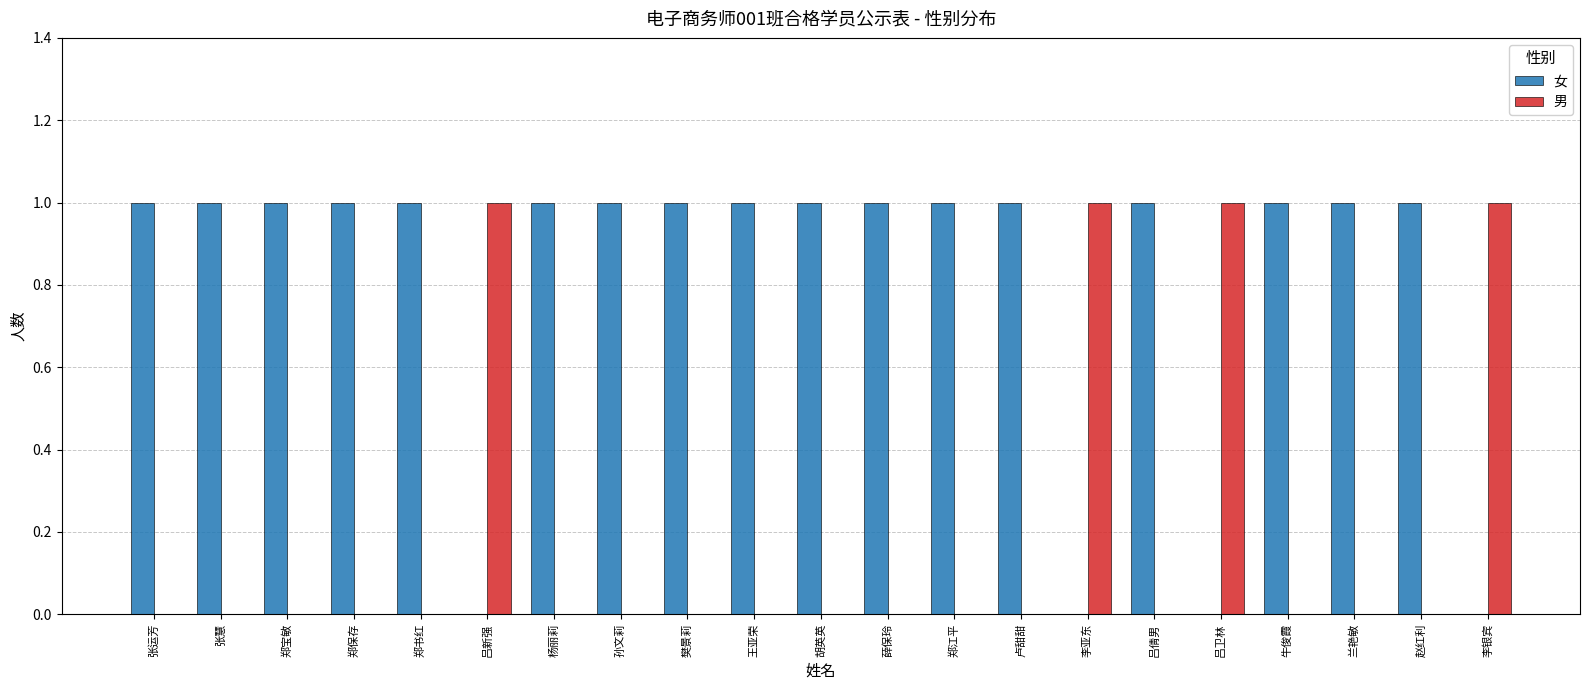

Is the value of 男 at 郑书红 greater than the value of 女 at 郑宝敏?

No